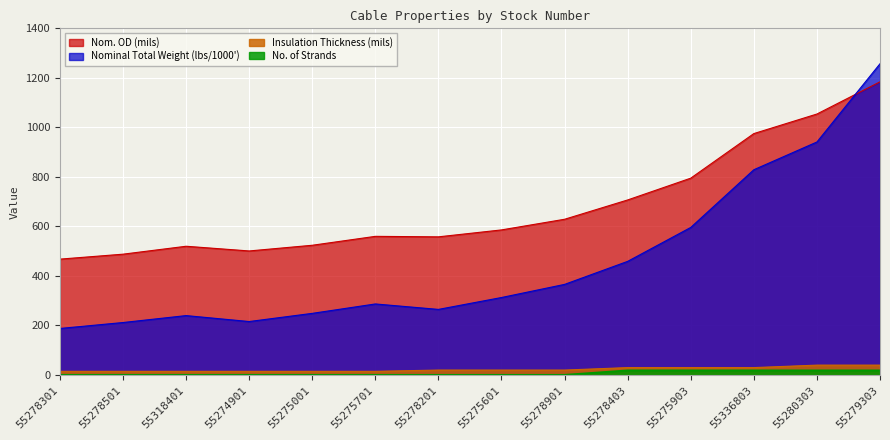

What is the minimum value for Nominal Total Weight (lbs/1000')?

188